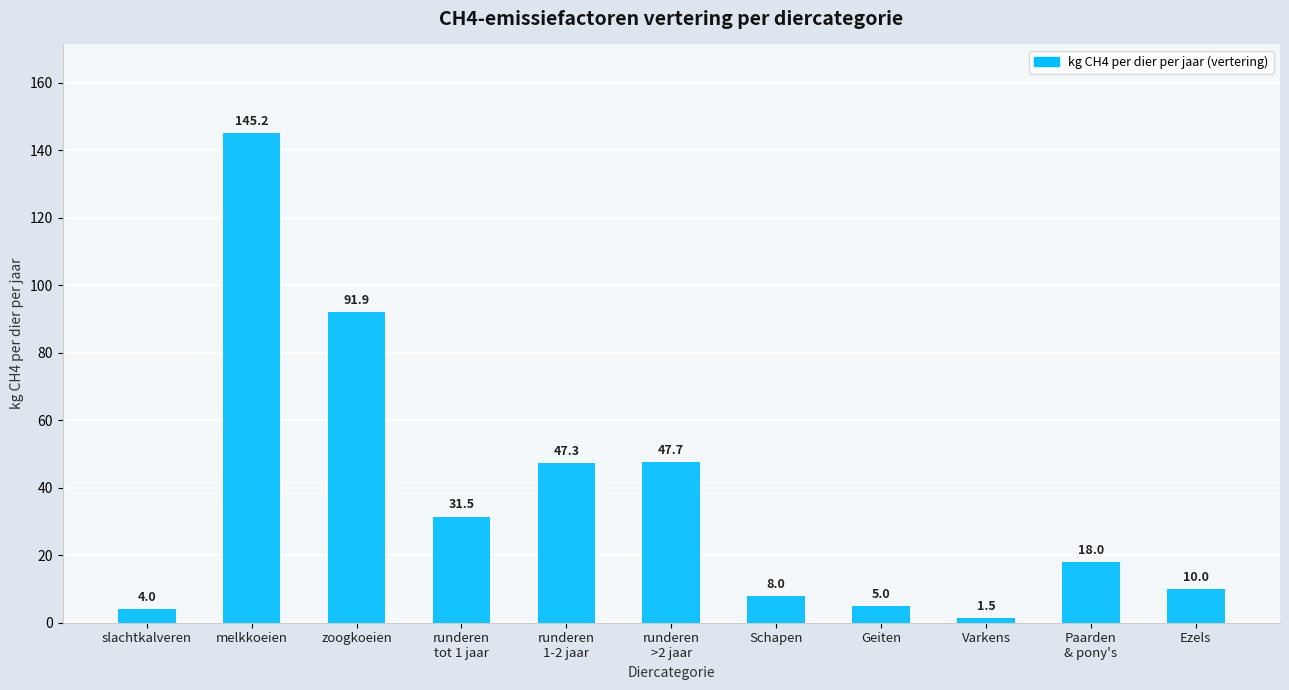

At which label is the value closest to 73?

zoogkoeien